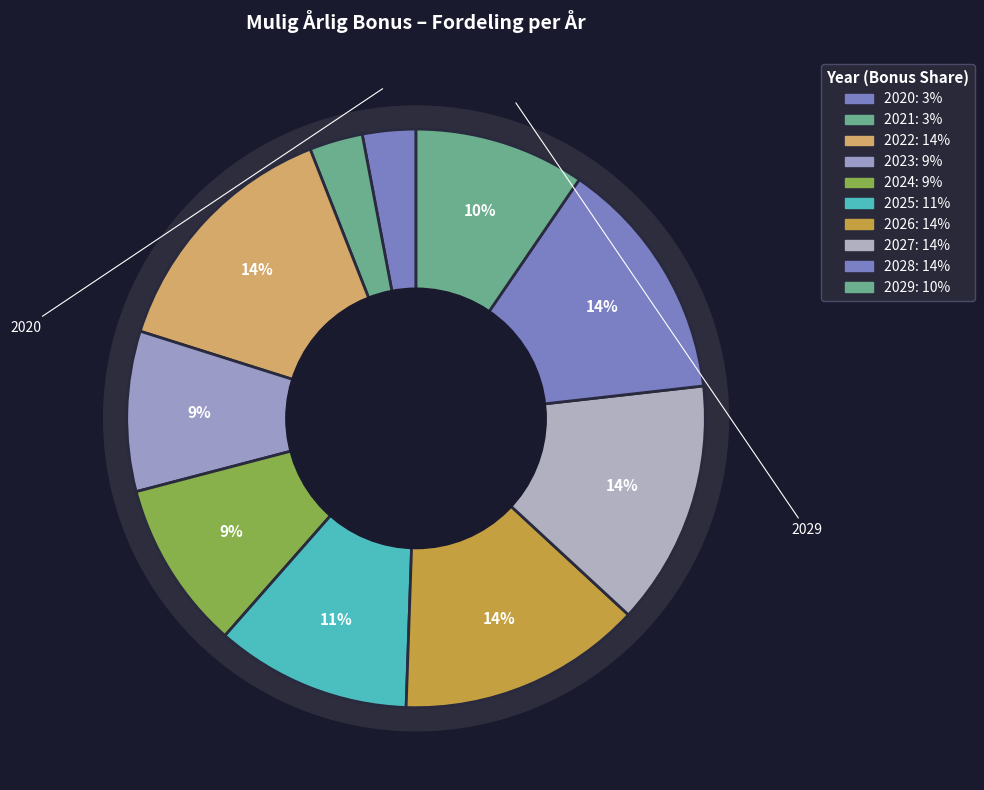

To the nearest percent, what is the combined percentage of 2024 and 2021?

12%